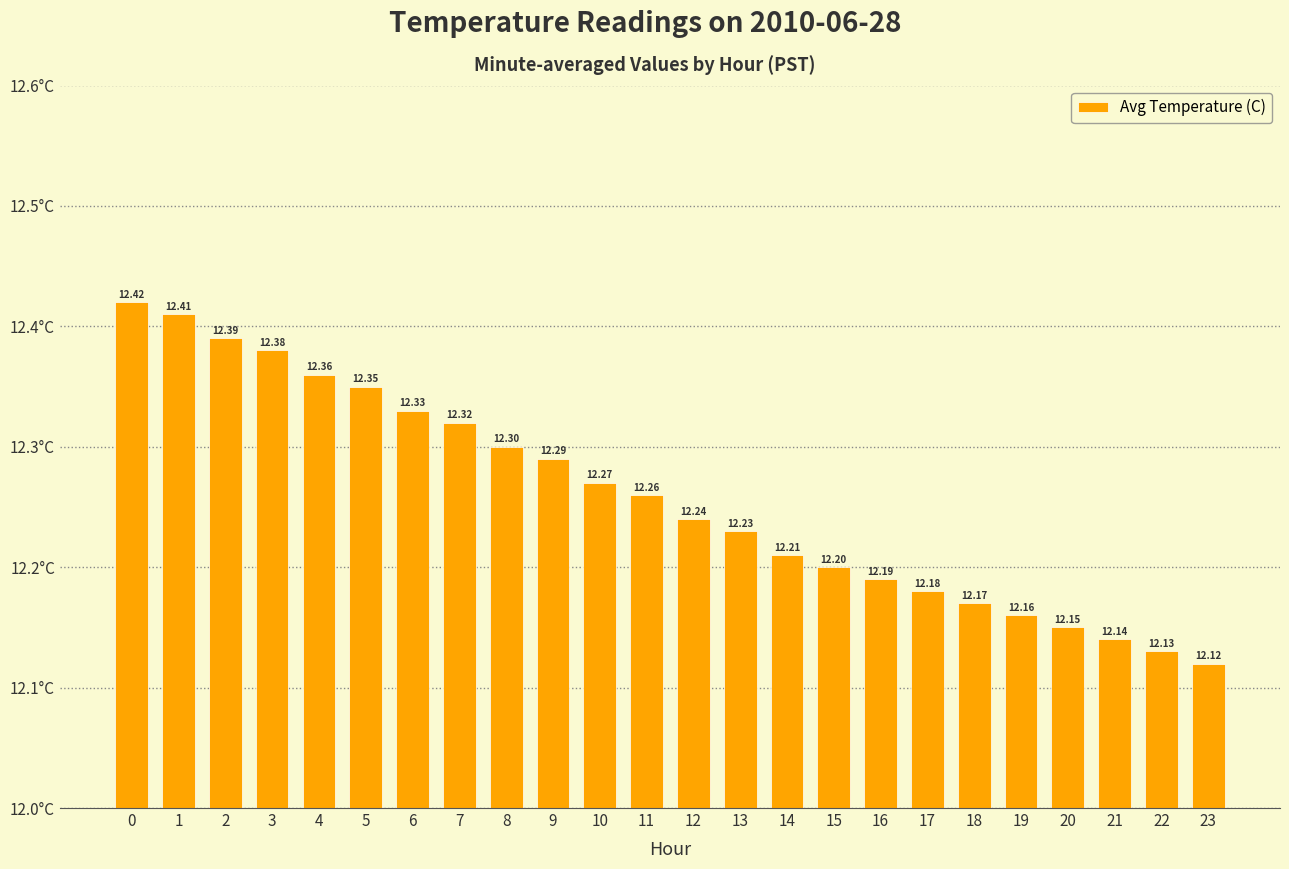

What is the maximum value shown in the chart?

12.4